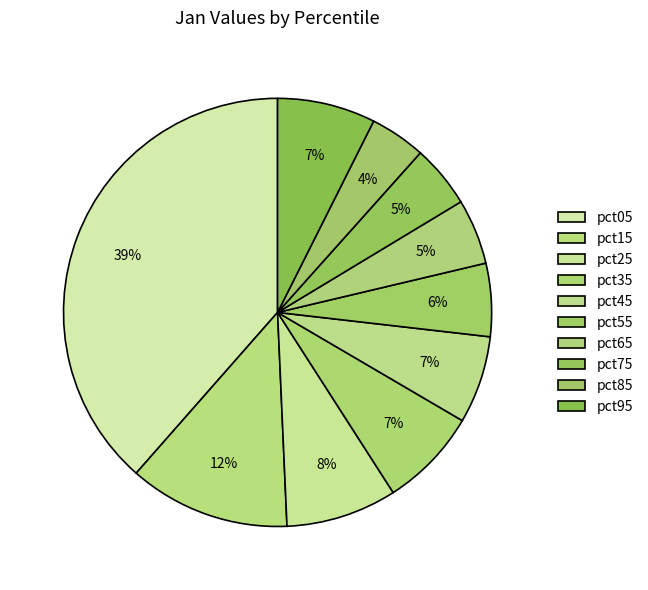

Count the number of slices in the pie.

10